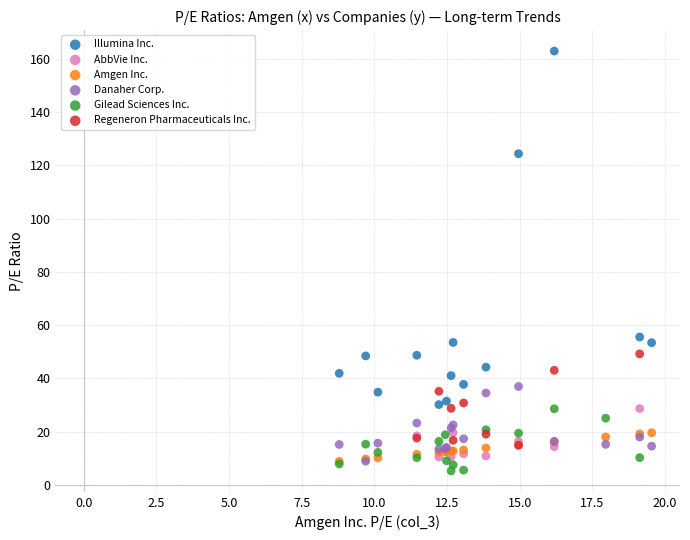

Which series contains the lowest Y value?

Gilead Sciences Inc.